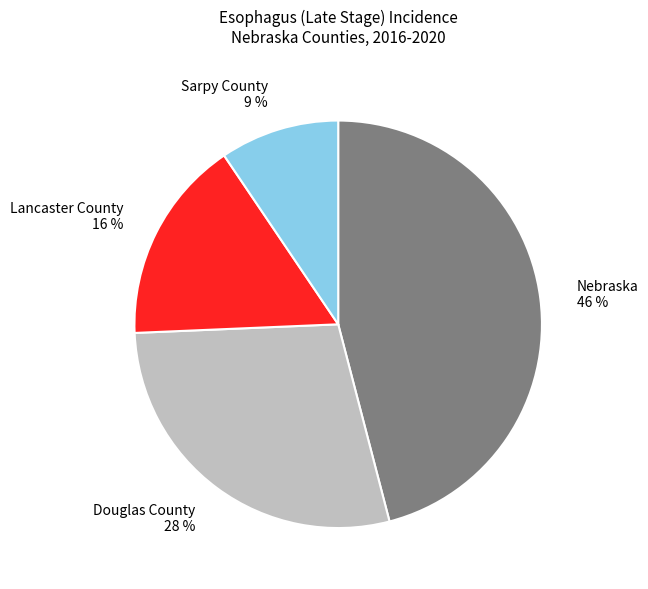

To the nearest percent, what is the average slice percentage?

25%